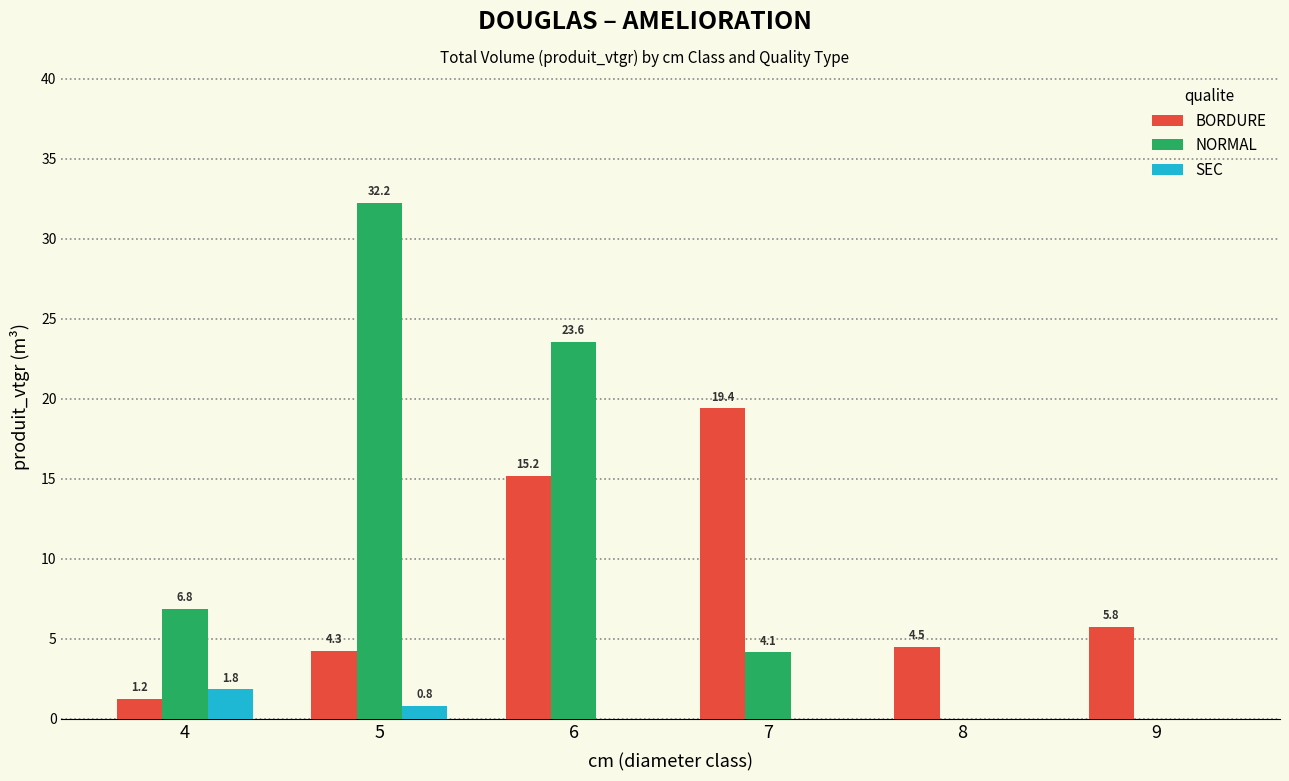

How many data points in BORDURE are above 5?

3